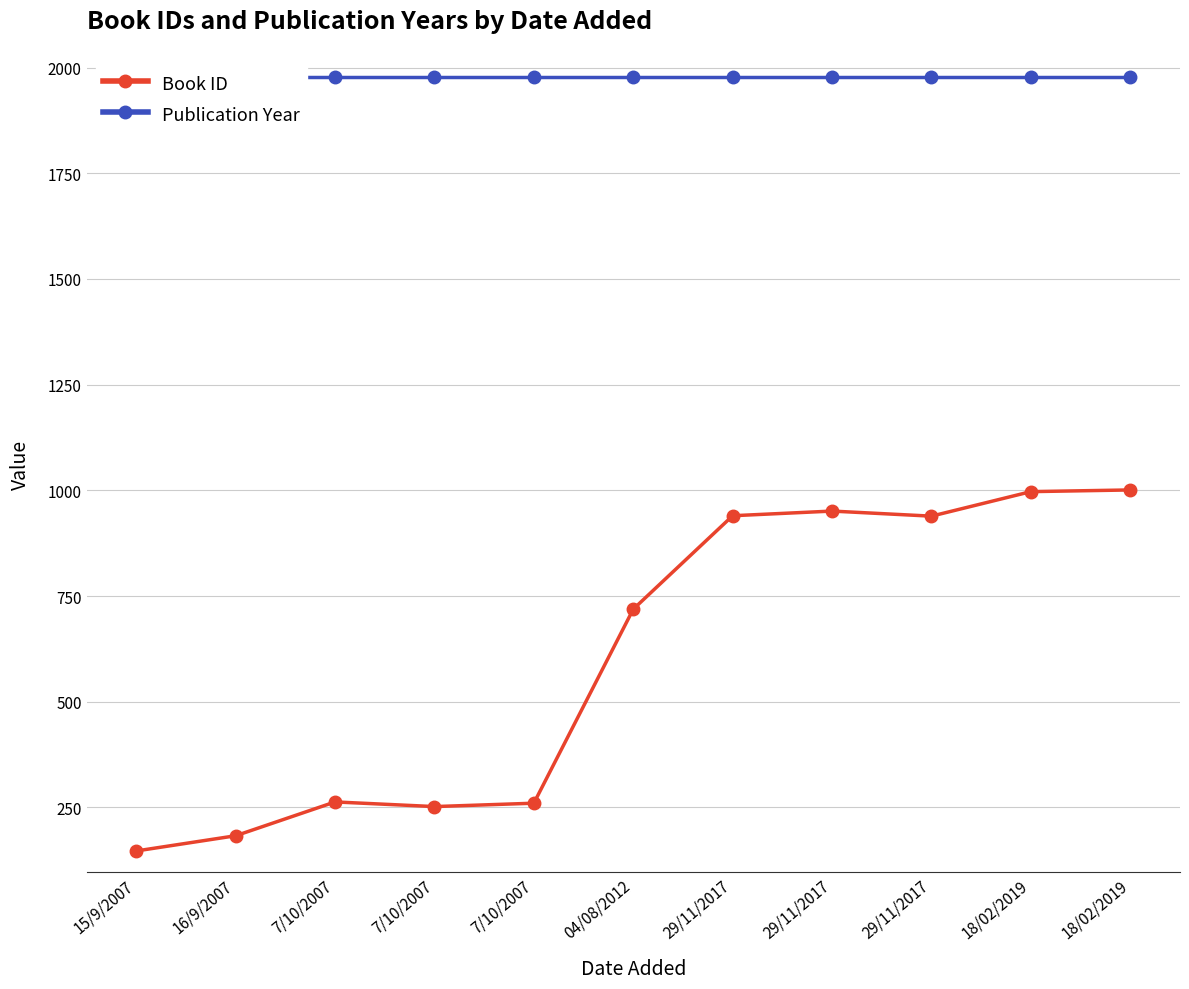

What is the label of the 2nd point from the left?

16/9/2007